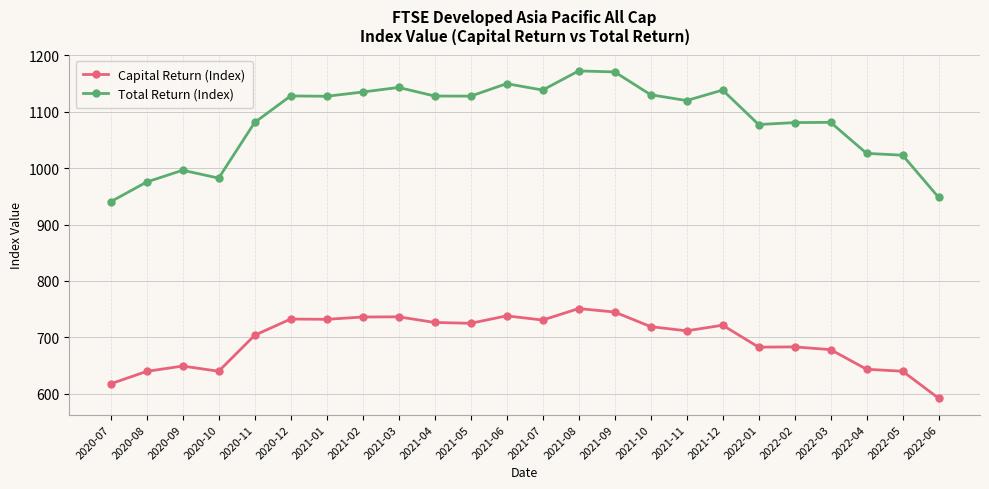

Rank the series by their maximum value, from lowest to highest.

Capital Return (Index), Total Return (Index)